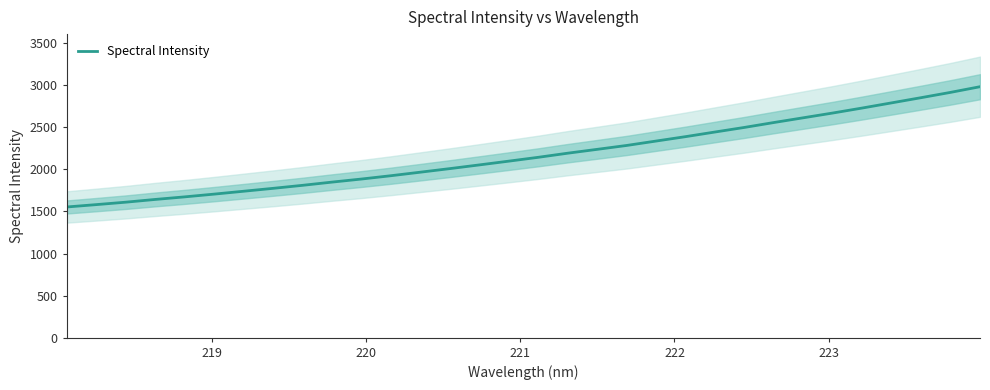

What is the highest value of the Spectral Intensity series?

2983.4